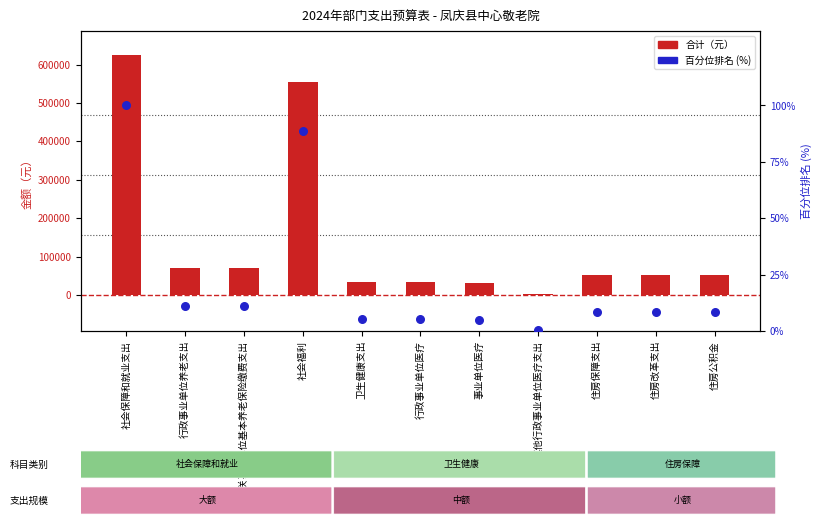

Which series reaches the maximum Y coordinate?

合计（元）